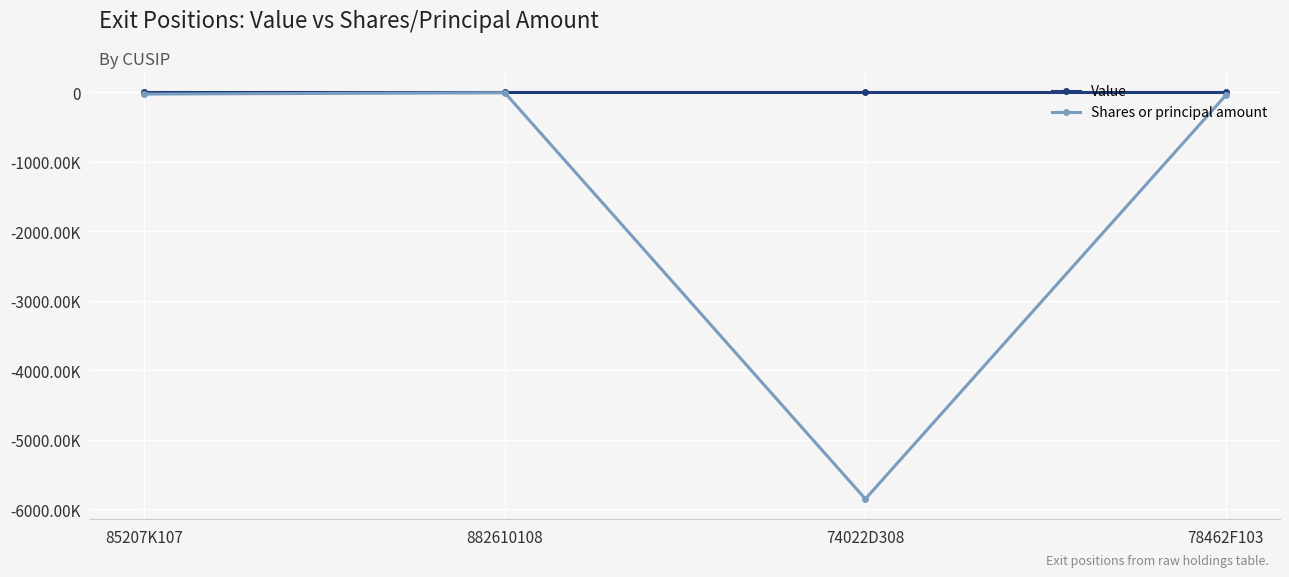

Is the value of Value at 85207K107 greater than the value of Shares or principal amount at 882610108?

Yes